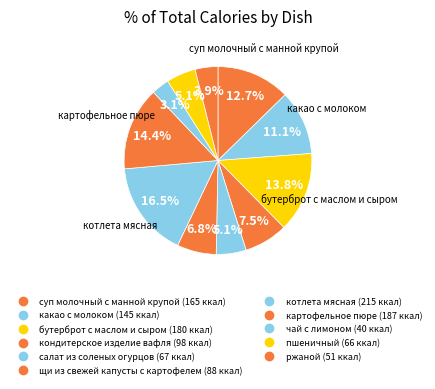

Count the number of slices in the pie.

11